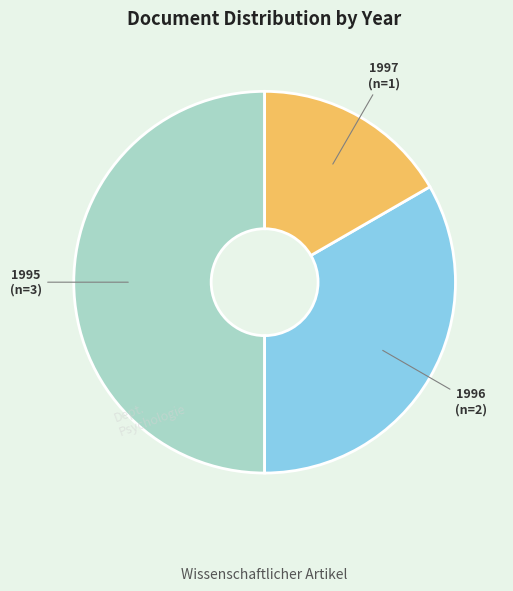

How many segments does this pie chart have?

3